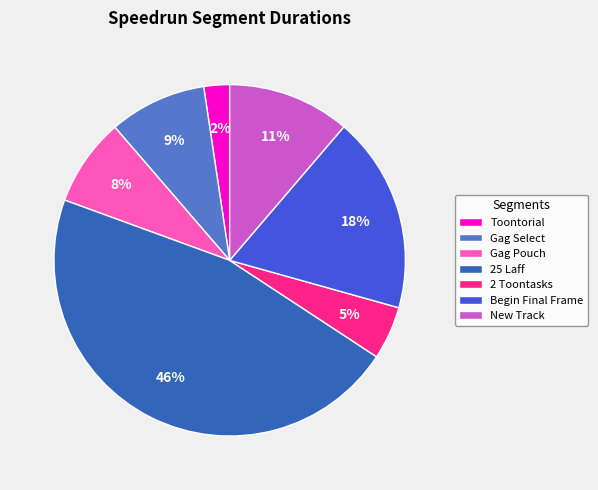

The 25 Laff slice represents 58% of the pie. True or false?

False